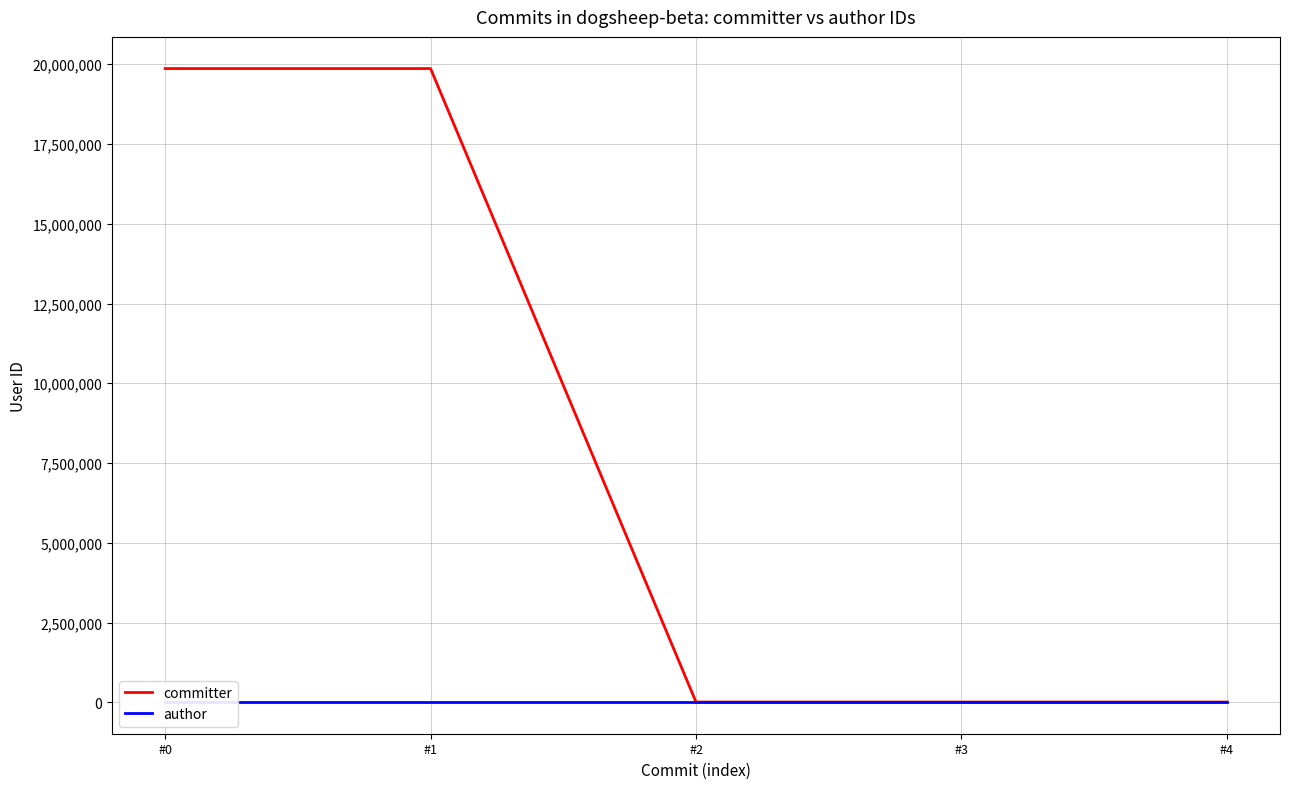

True or false: author has a value of 15789 at #2.

False